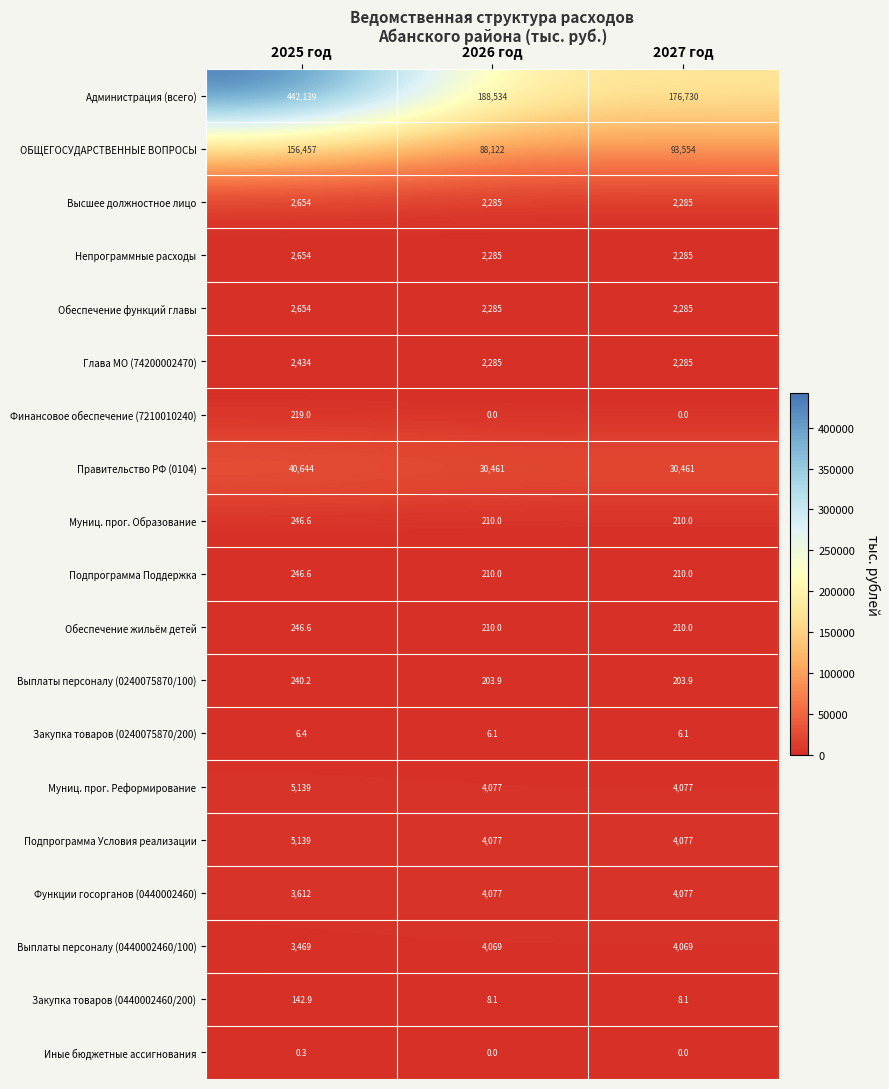

Which category has the highest value across all series?

2025 год